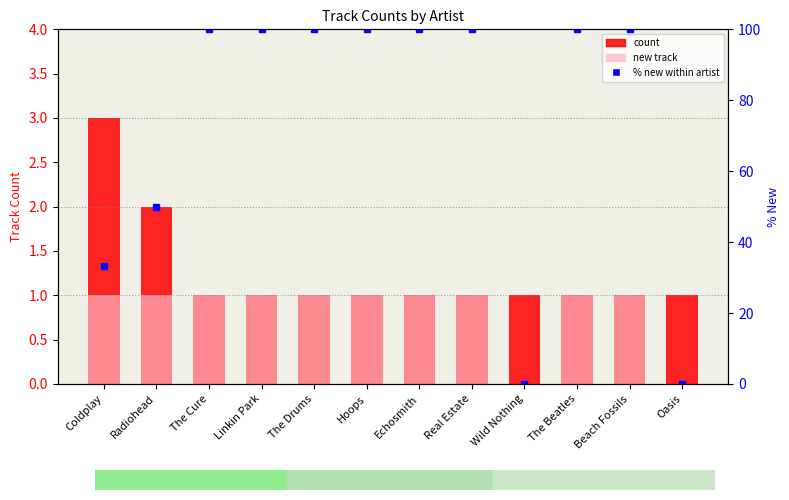

What is the value of the count bar at the 5th from the left?

1.0